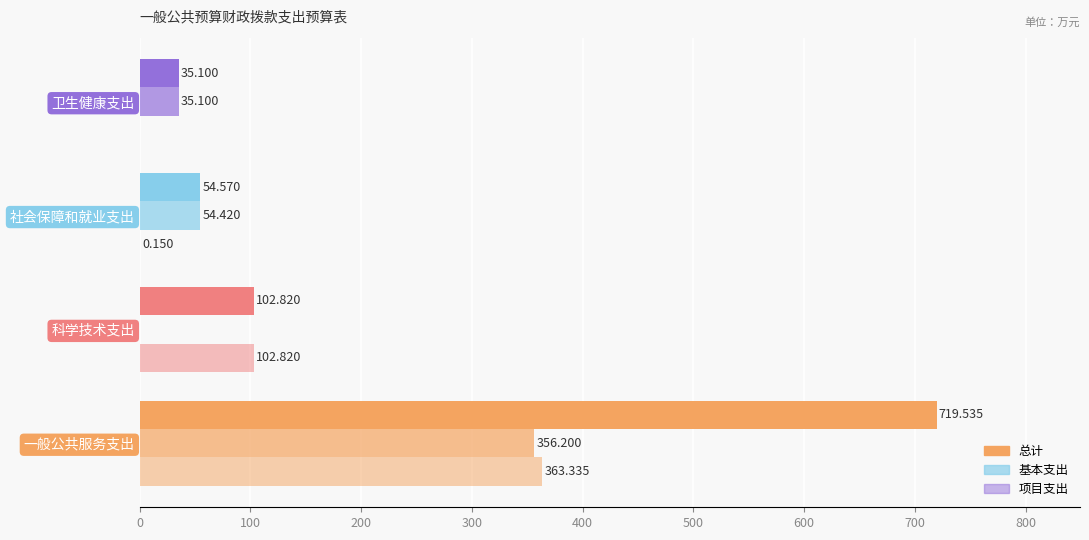

How many data points in 总计 are above 102?

2